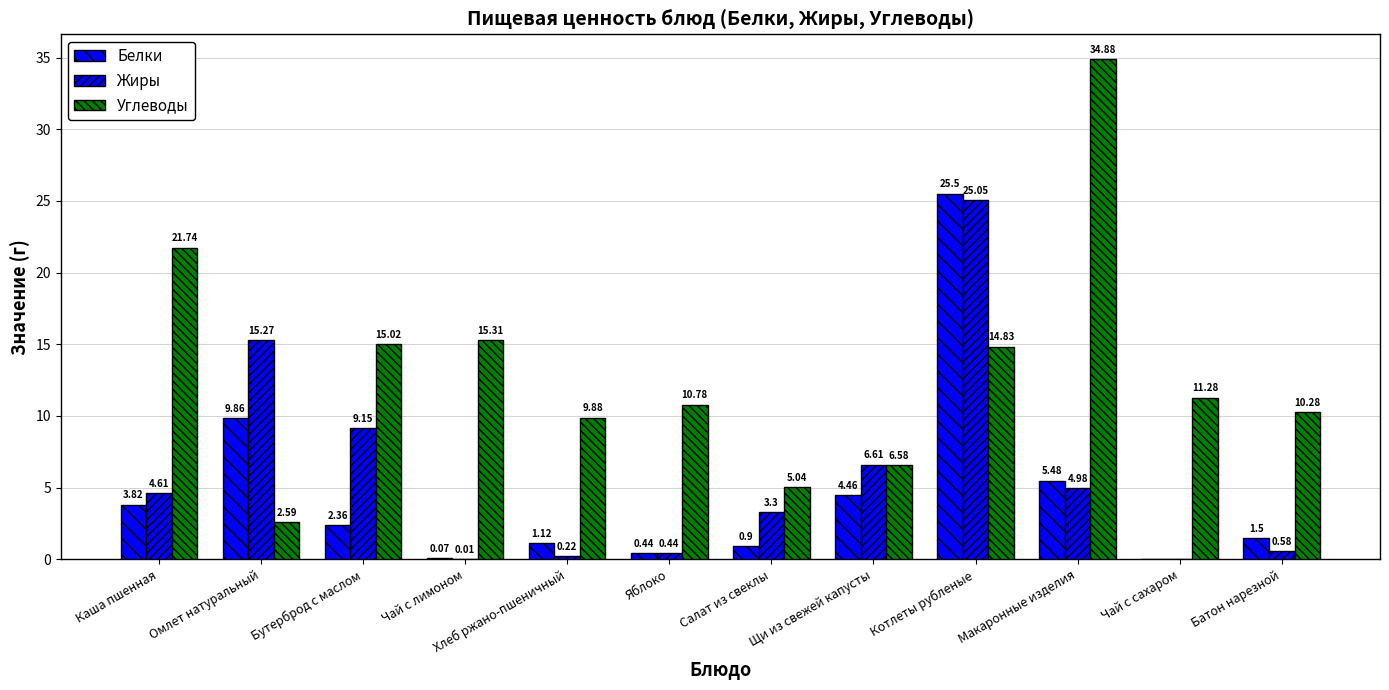

Does the chart contain stacked bars?

No